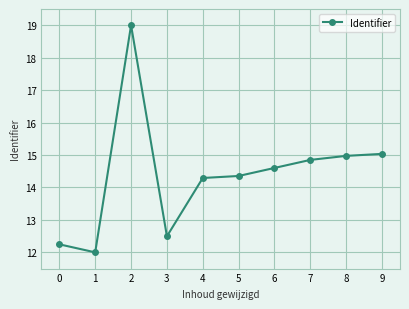

Between 2 and 5, which is larger?

2